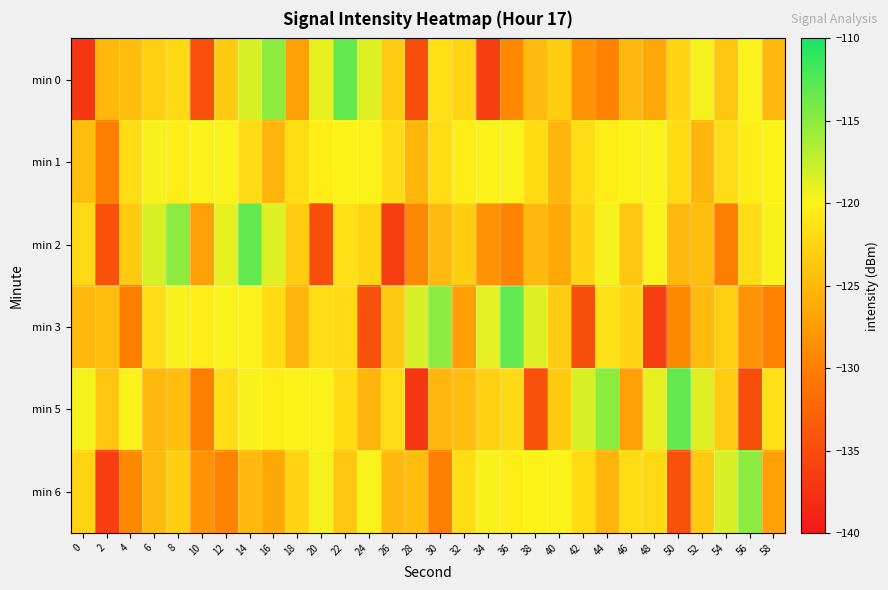

What is the difference between the highest and lowest values at 52?

6.8